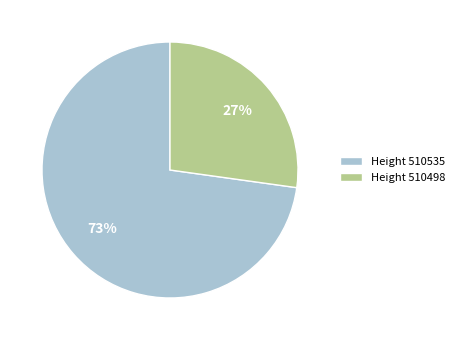

What is the smallest slice in the pie chart?

Height 510498